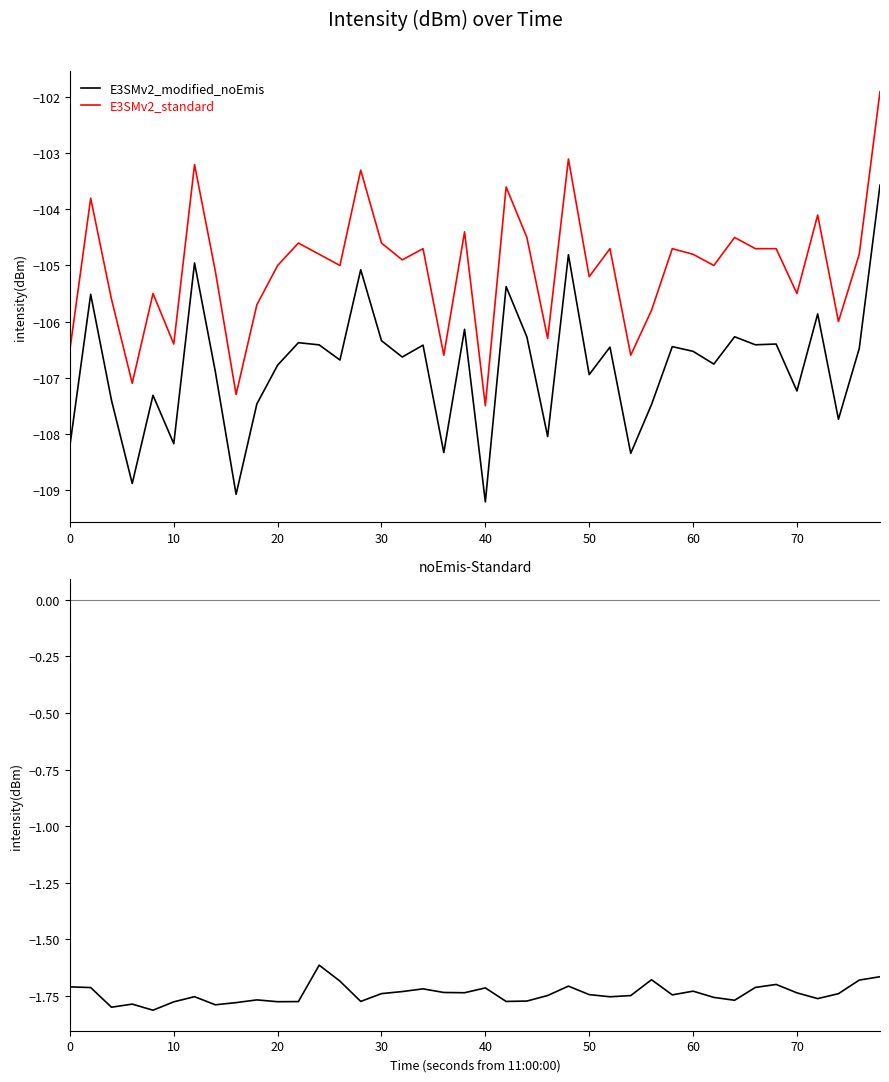

Is it true that E3SMv2_modified_noEmis equals -106.9 at 50?

True